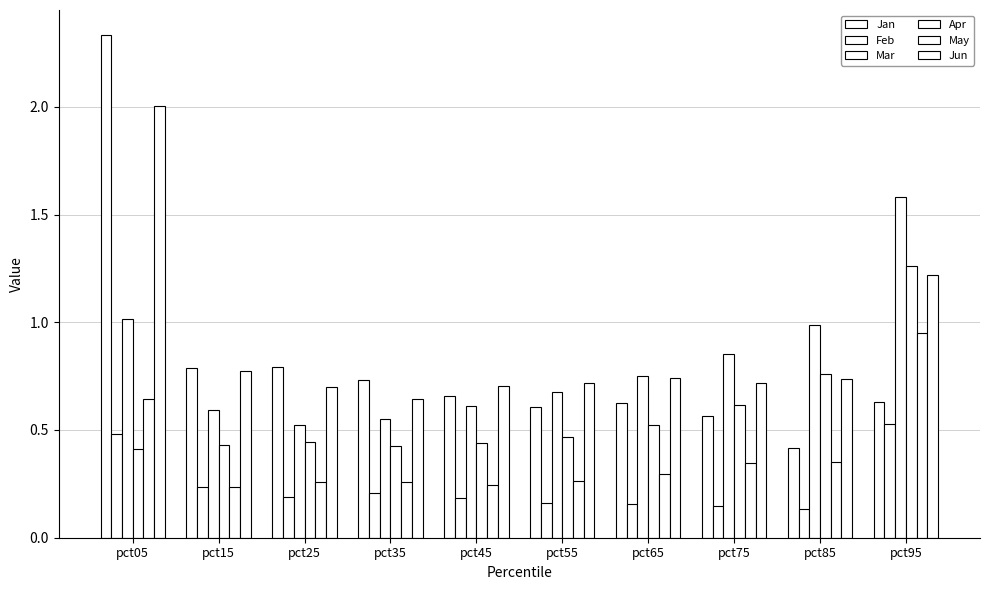

Which category has the highest value across all series?

pct05